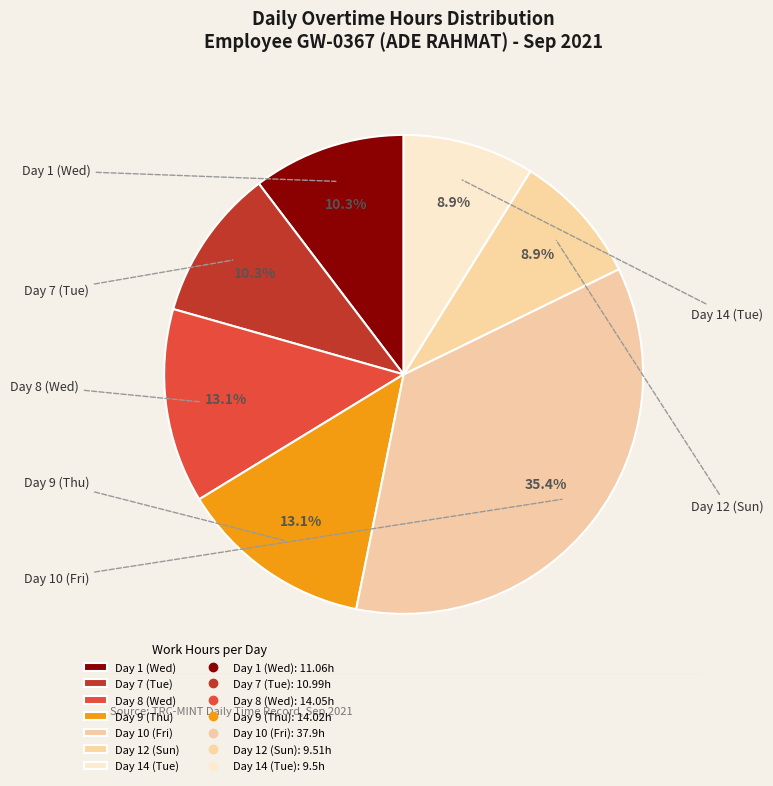

What is the ratio of the value at Day 10 (Fri) to the value at Day 12 (Sun)?

4.0